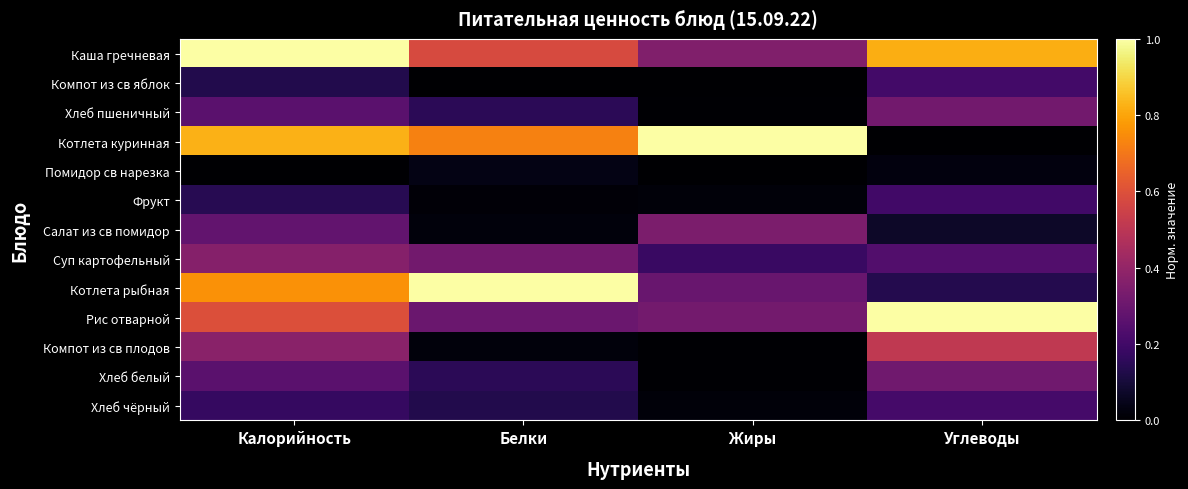

Reading right to left, what are all the values shown in this chart?

Каша гречневая: Углеводы=0.8	Жиры=0.4	Белки=0.6	Калорийность=1.0
Компот из св яблок: Углеводы=0.2	Жиры=0.0	Белки=0.0	Калорийность=0.1
Хлеб пшеничный: Углеводы=0.3	Жиры=0.0	Белки=0.2	Калорийность=0.3
Котлета куринная: Углеводы=0.0	Жиры=1.0	Белки=0.7	Калорийность=0.8
Помидор св нарезка: Углеводы=0.0	Жиры=0.0	Белки=0.0	Калорийность=0.0
Фрукт: Углеводы=0.2	Жиры=0.0	Белки=0.0	Калорийность=0.1
Салат из св помидор: Углеводы=0.1	Жиры=0.3	Белки=0.0	Калорийность=0.3
Суп картофельный: Углеводы=0.2	Жиры=0.2	Белки=0.3	Калорийность=0.4
Котлета рыбная: Углеводы=0.1	Жиры=0.3	Белки=1.0	Калорийность=0.8
Рис отварной: Углеводы=1.0	Жиры=0.3	Белки=0.3	Калорийность=0.6
Компот из св плодов: Углеводы=0.5	Жиры=0.0	Белки=0.0	Калорийность=0.4
Хлеб белый: Углеводы=0.3	Жиры=0.0	Белки=0.2	Калорийность=0.3
Хлеб чёрный: Углеводы=0.2	Жиры=0.0	Белки=0.1	Калорийность=0.2